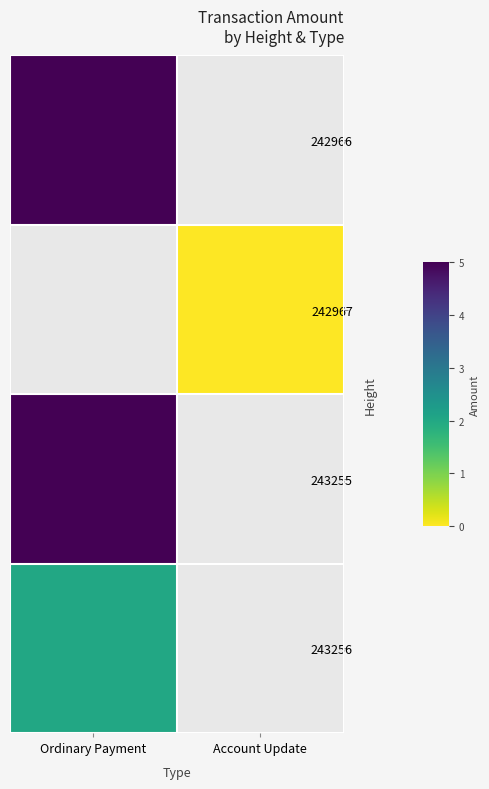

Which has a higher value, Account Update or Ordinary Payment?

Ordinary Payment